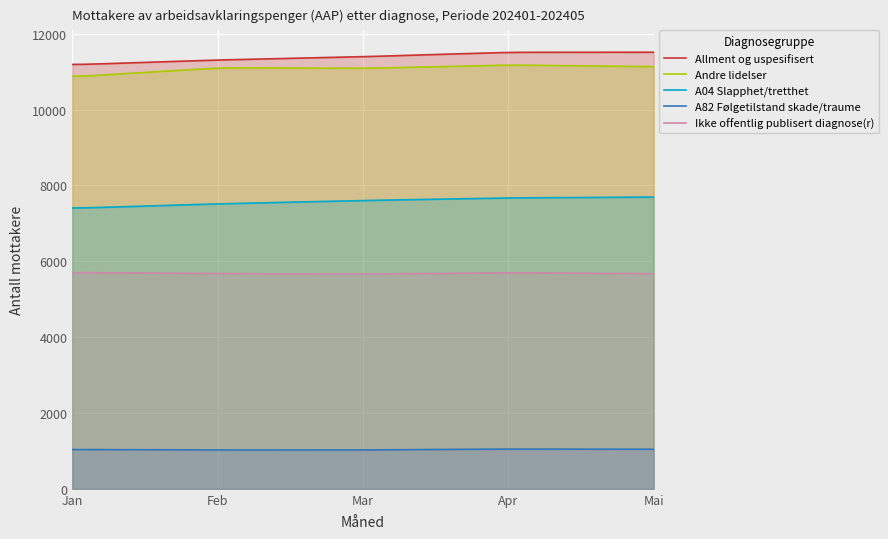

True or false: A82 Følgetilstand skade/traume has more than 0 points higher than both neighbors.

True